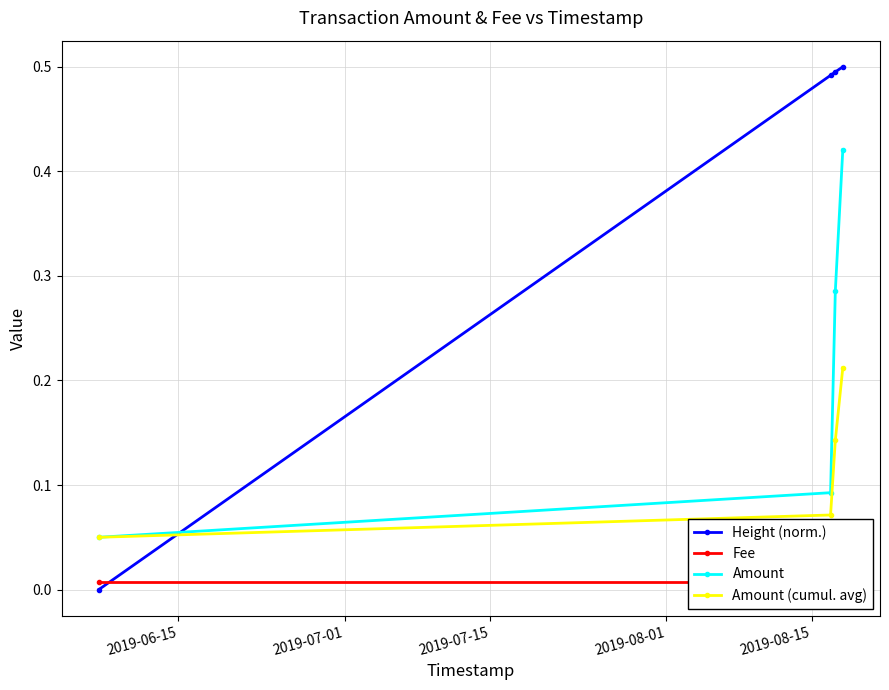

List the series in order of their overall mean, lowest first.

Fee, Amount (cumul. avg), Amount, Height (norm.)